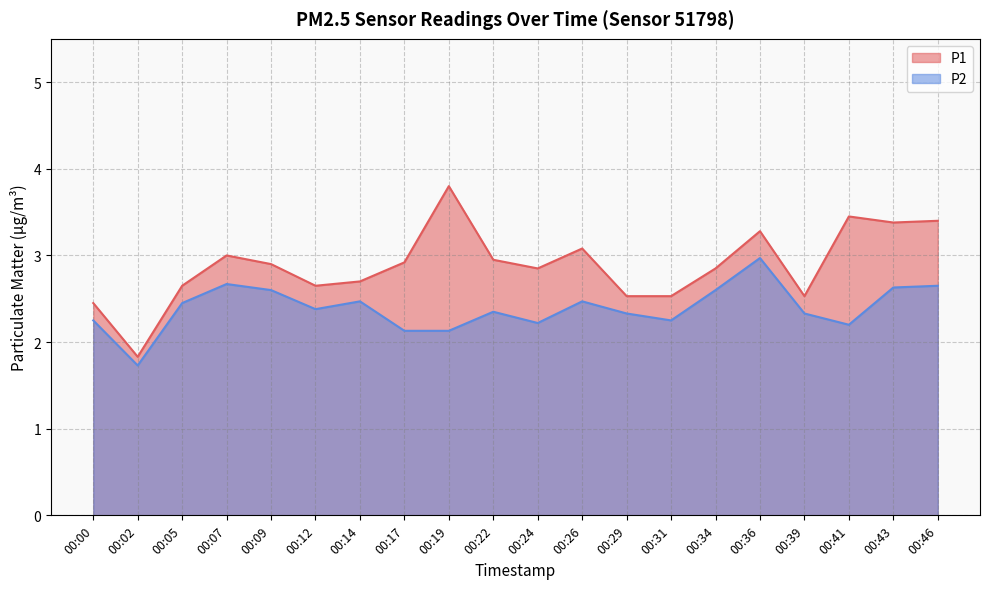

Rank the series by their maximum value, from lowest to highest.

P2, P1